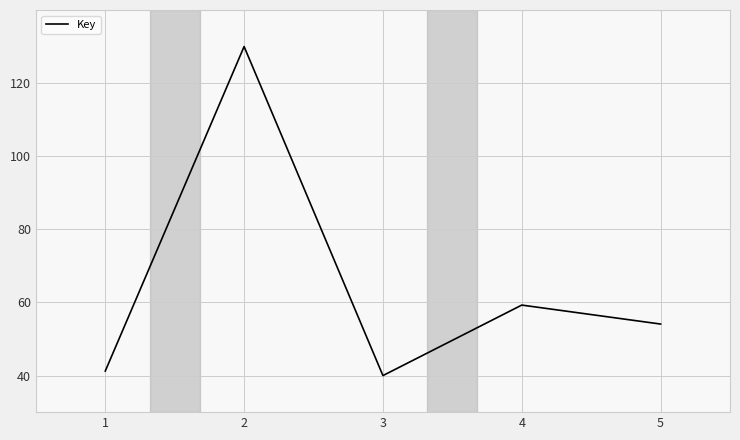

The value at 3 is 40.0. True or false?

True